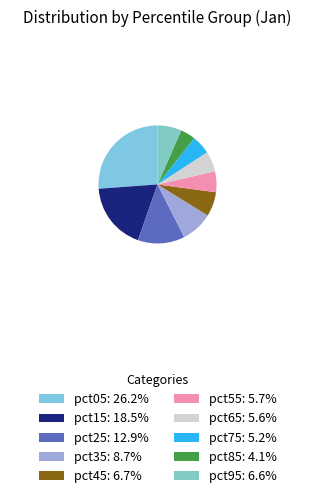

To the nearest percent, what is the difference between the largest and smallest slice percentages?

22%